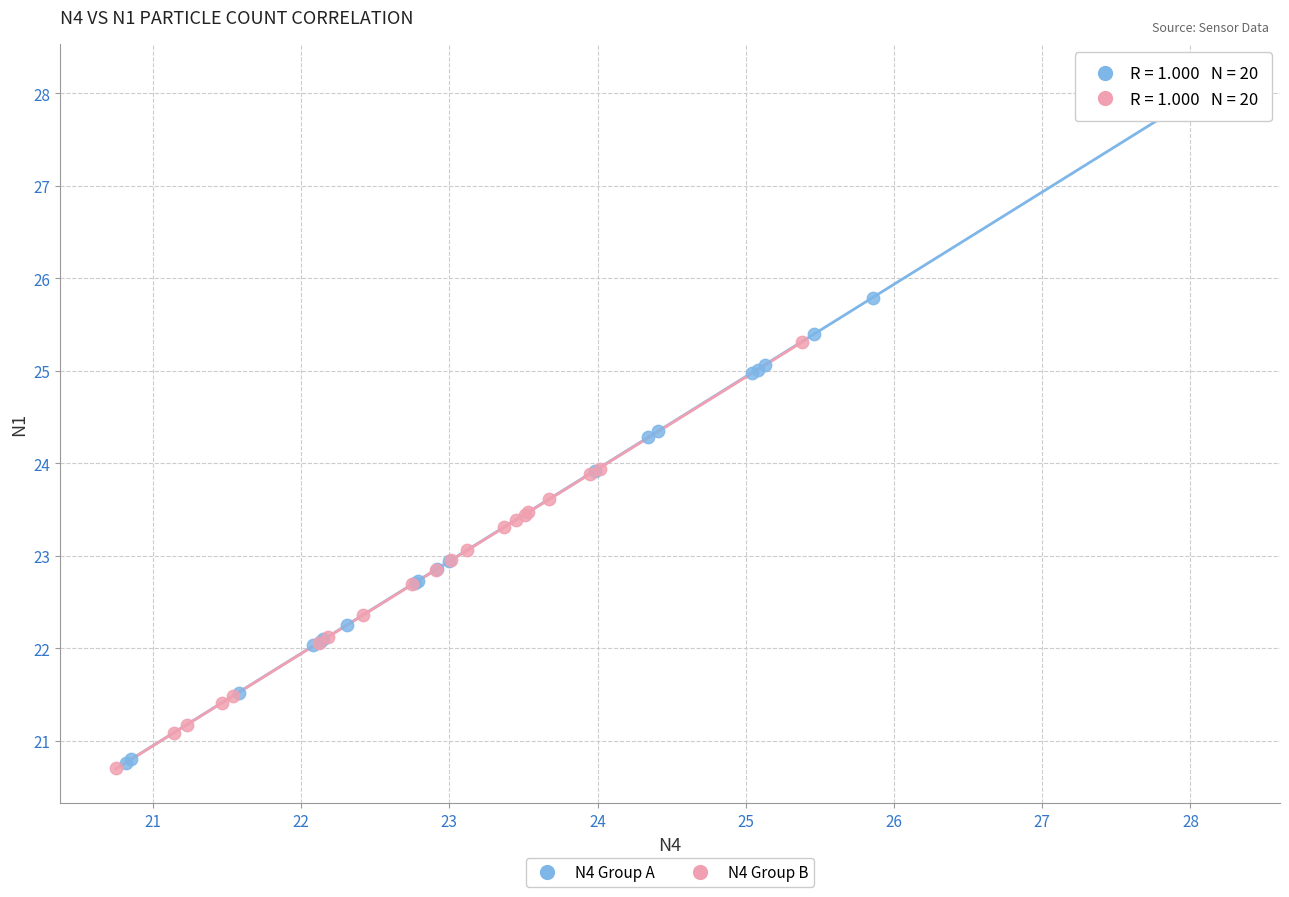

What are all the series names shown in the legend?

N4 Group A, N4 Group B